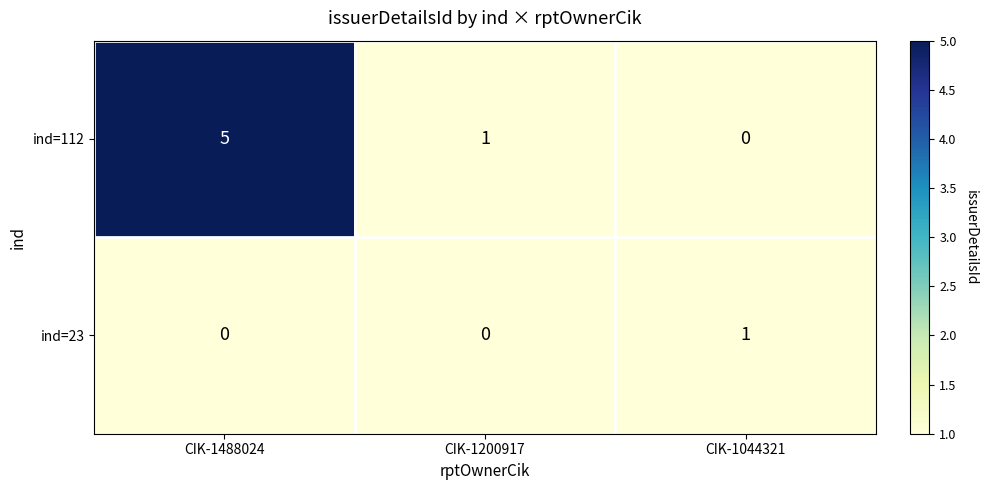

Rank the series by their maximum value, from highest to lowest.

ind=112, ind=23